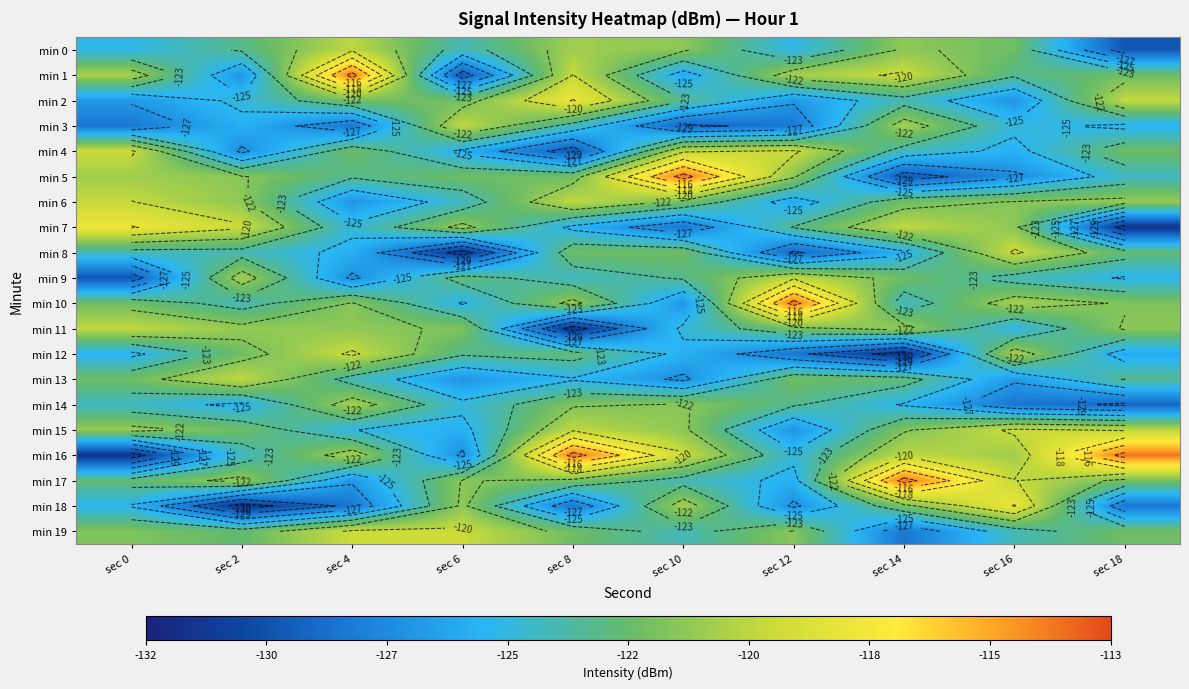

Rank the series by their maximum value, from highest to lowest.

min 1, min 5, min 10, min 16, min 17, min 2, min 7, min 18, min 4, min 15, min 19, min 8, min 12, min 6, min 3, min 11, min 13, min 0, min 9, min 14